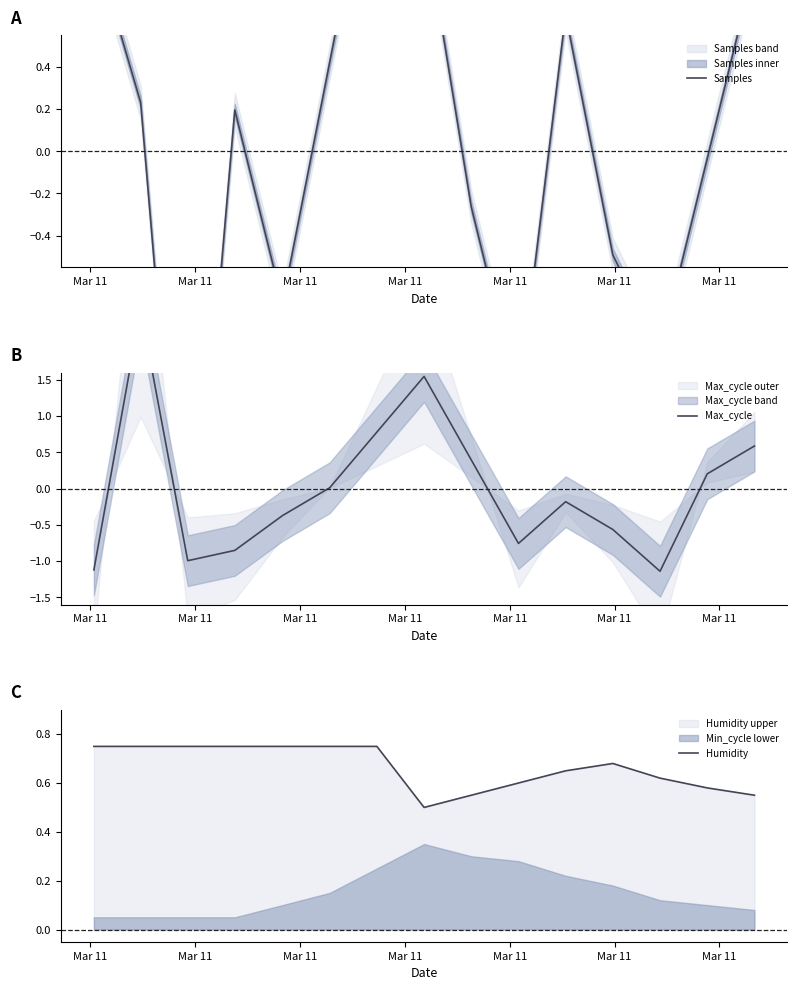

Reading right to left, extract all data points from this chart.

Samples: 0.9	-0.0	-0.9	-0.5	0.6	-1.2	-0.3	1.1	1.6	0.4	-0.7	0.2	-2.4	0.2	1.0
Max_cycle: 0.6	0.2	-1.1	-0.6	-0.2	-0.8	0.4	1.5	0.8	0.0	-0.4	-0.9	-1.0	2.5	-1.1
Humidity: 0.6	0.6	0.6	0.7	0.7	0.6	0.6	0.5	0.8	0.8	0.8	0.8	0.8	0.8	0.8